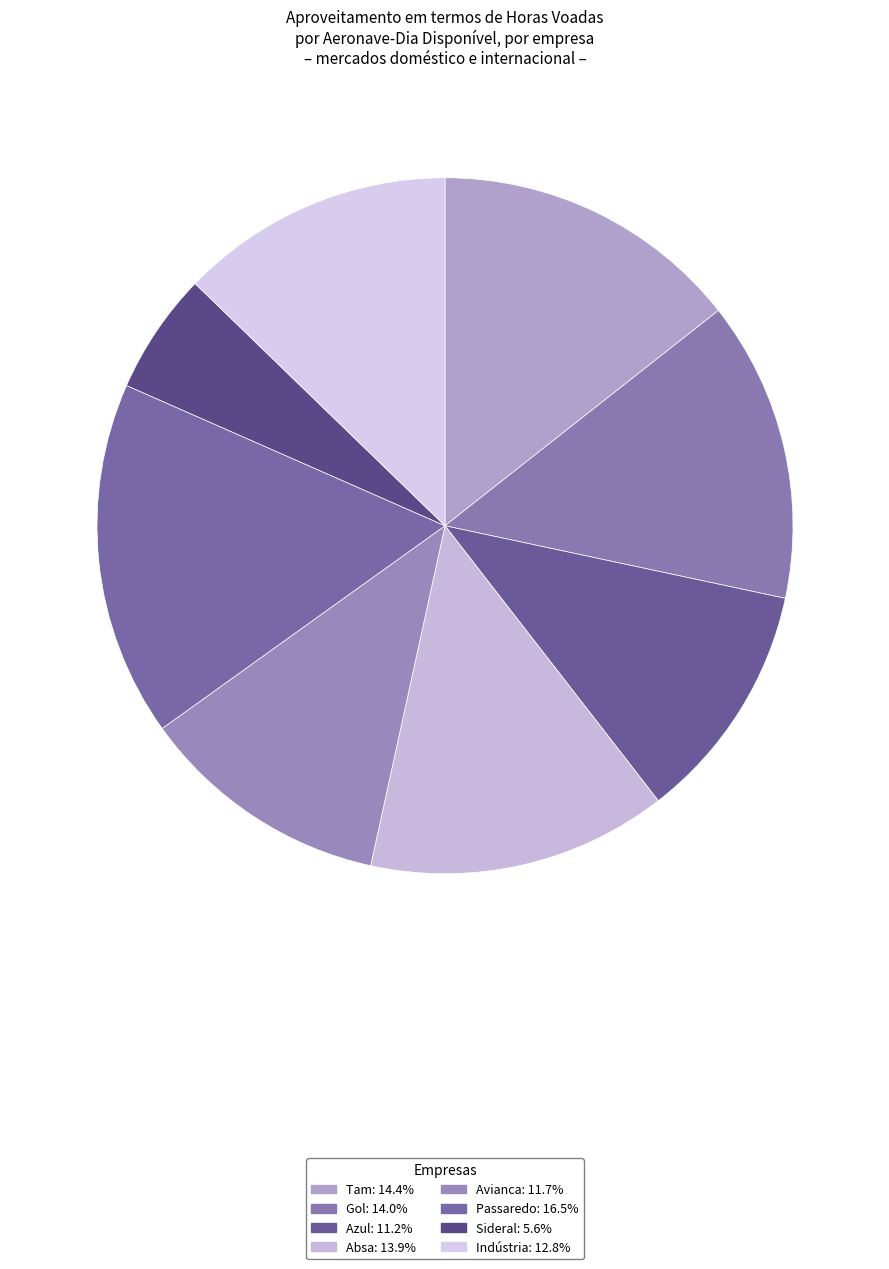

What is the smallest slice in the pie chart?

Sideral